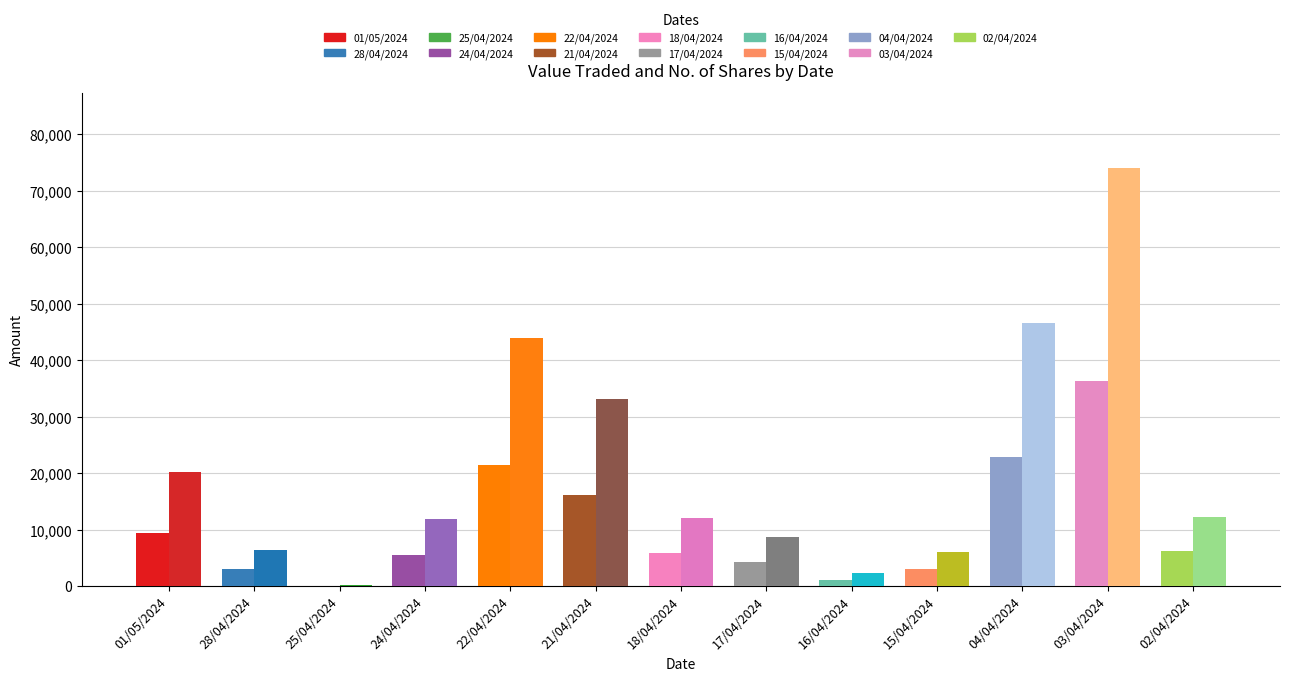

Count the number of categories in the chart.

13